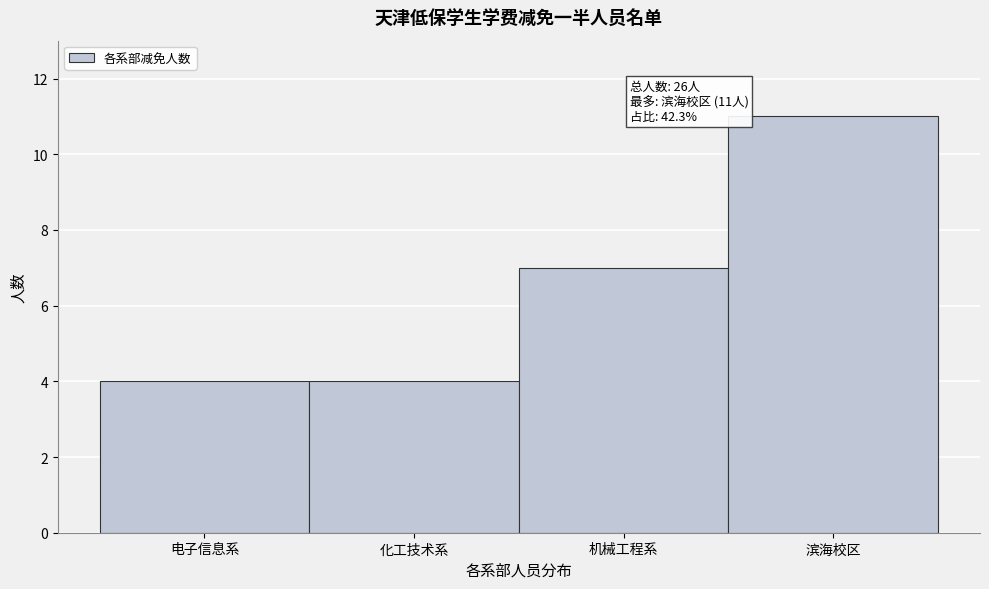

Reading left to right, list all the values displayed in this chart.

电子信息系=4	化工技术系=4	机械工程系=7	滨海校区=11